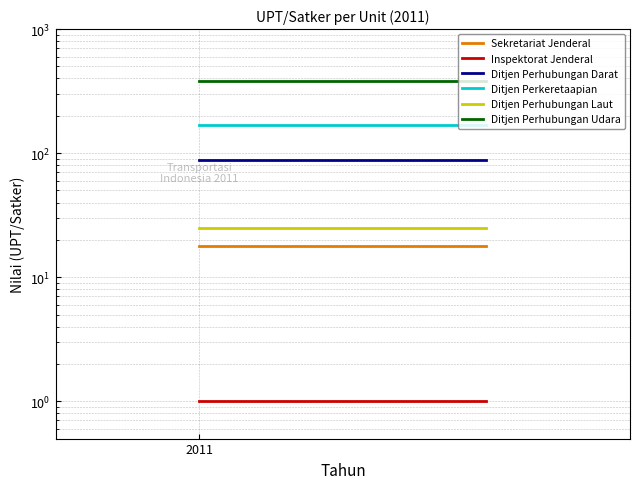

Is the value of Ditjen Perkeretaapian at 1 greater than the value of Ditjen Perhubungan Laut at 2011?

Yes